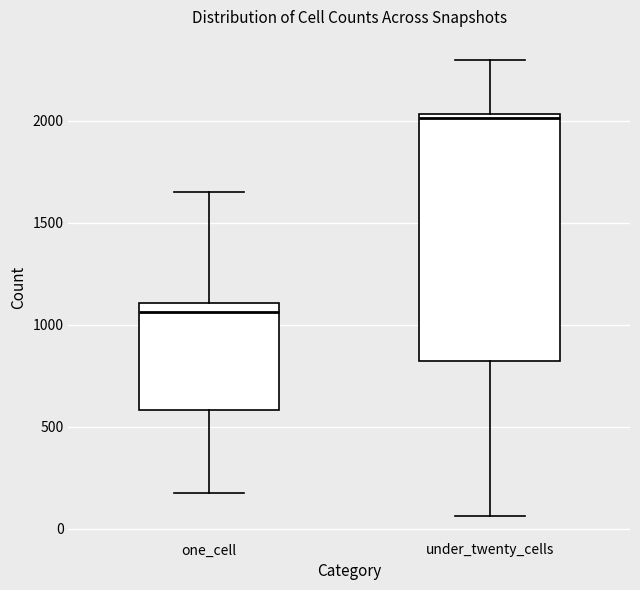

Which box's median line is the lowest?

one_cell